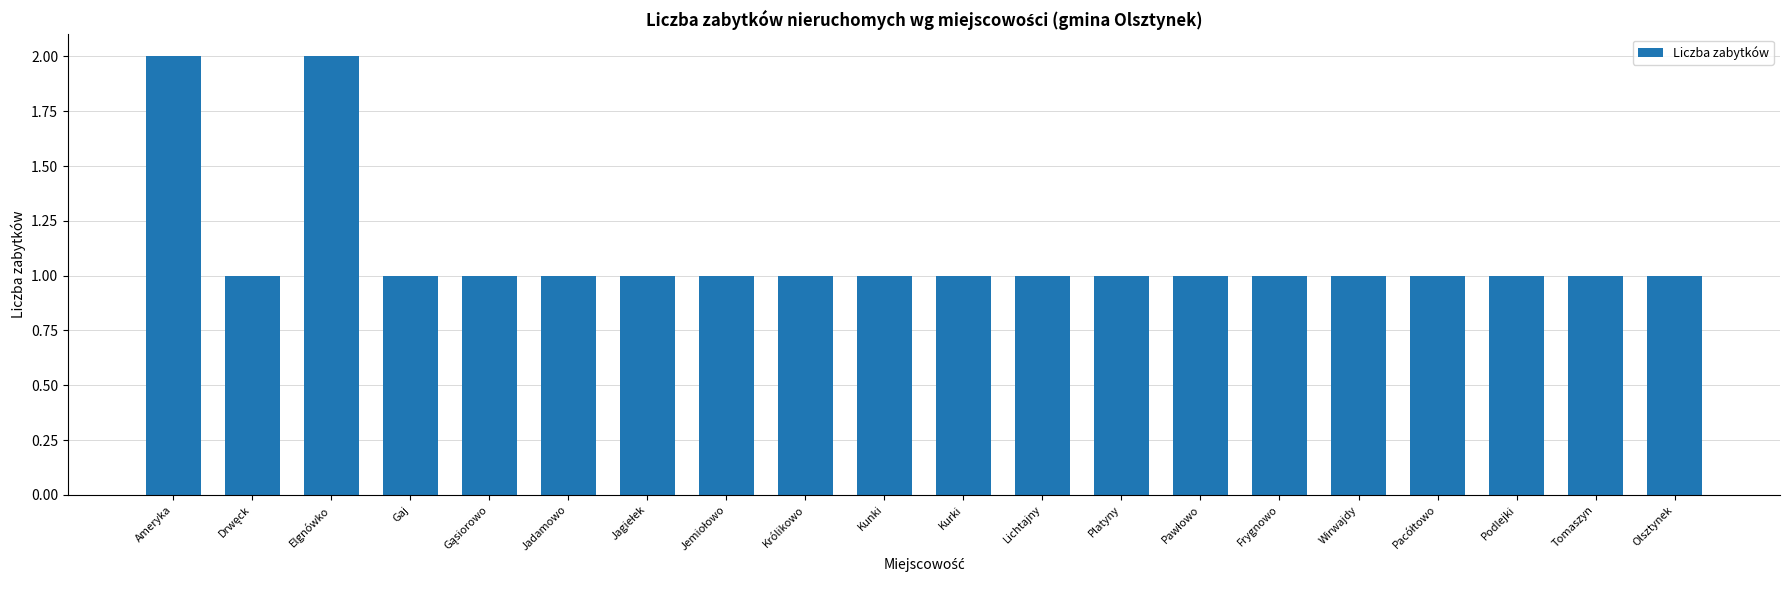

Count the values in the range 1 to 2.

20